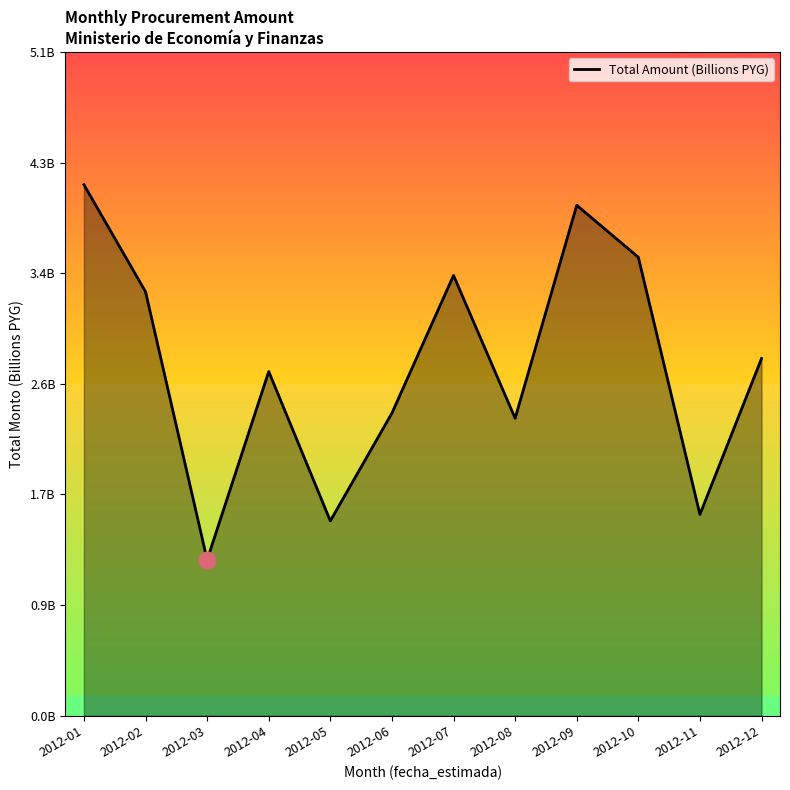

Does the chart have visible grid lines?

No